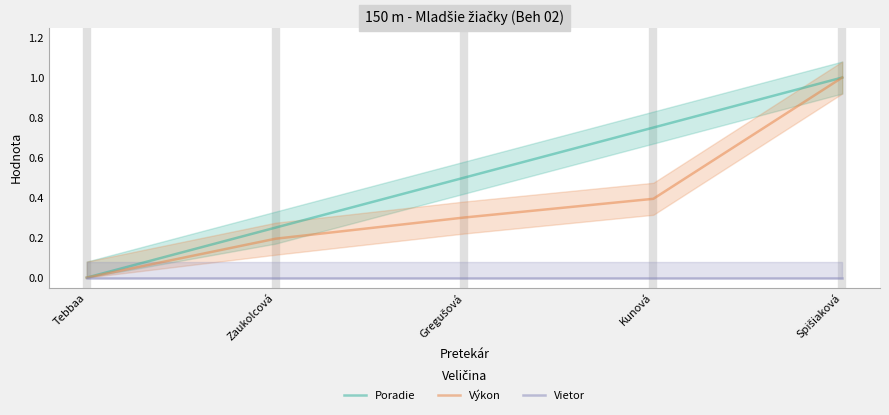

Between Kunová and Tebbaa, which is larger?

Kunová